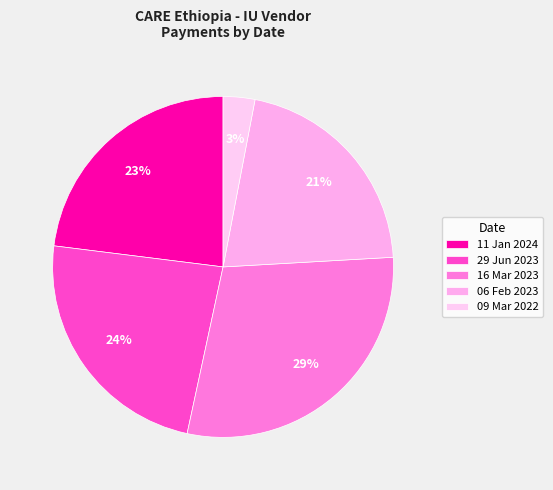

How many slices are in this pie chart?

5